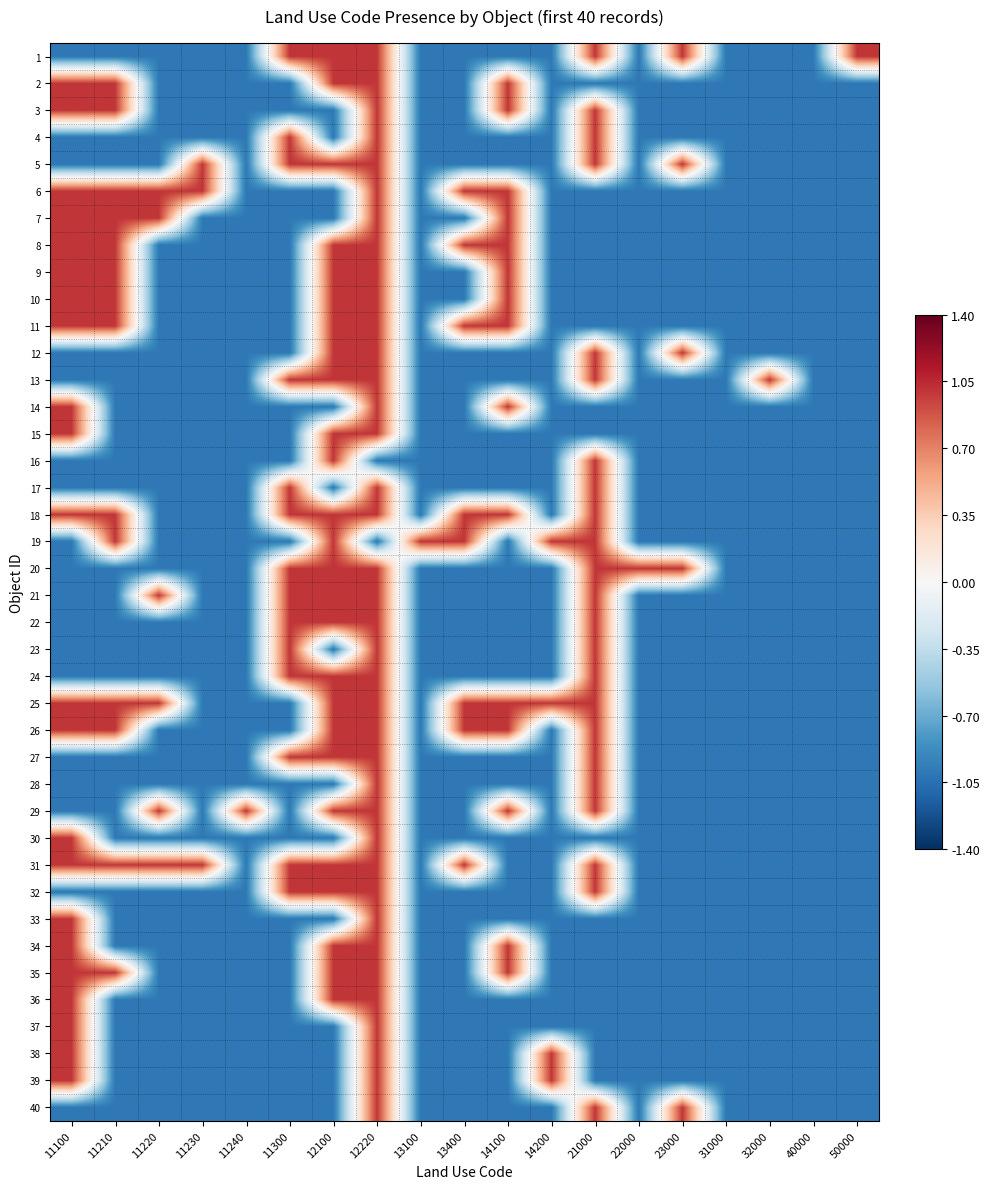

Rank the series at 22000 from lowest to highest value.

1, 2, 3, 4, 5, 6, 7, 8, 9, 10, 11, 12, 13, 14, 15, 16, 17, 18, 19, 21, 22, 23, 24, 25, 26, 27, 28, 29, 30, 31, 32, 33, 34, 35, 36, 37, 38, 39, 40, 20